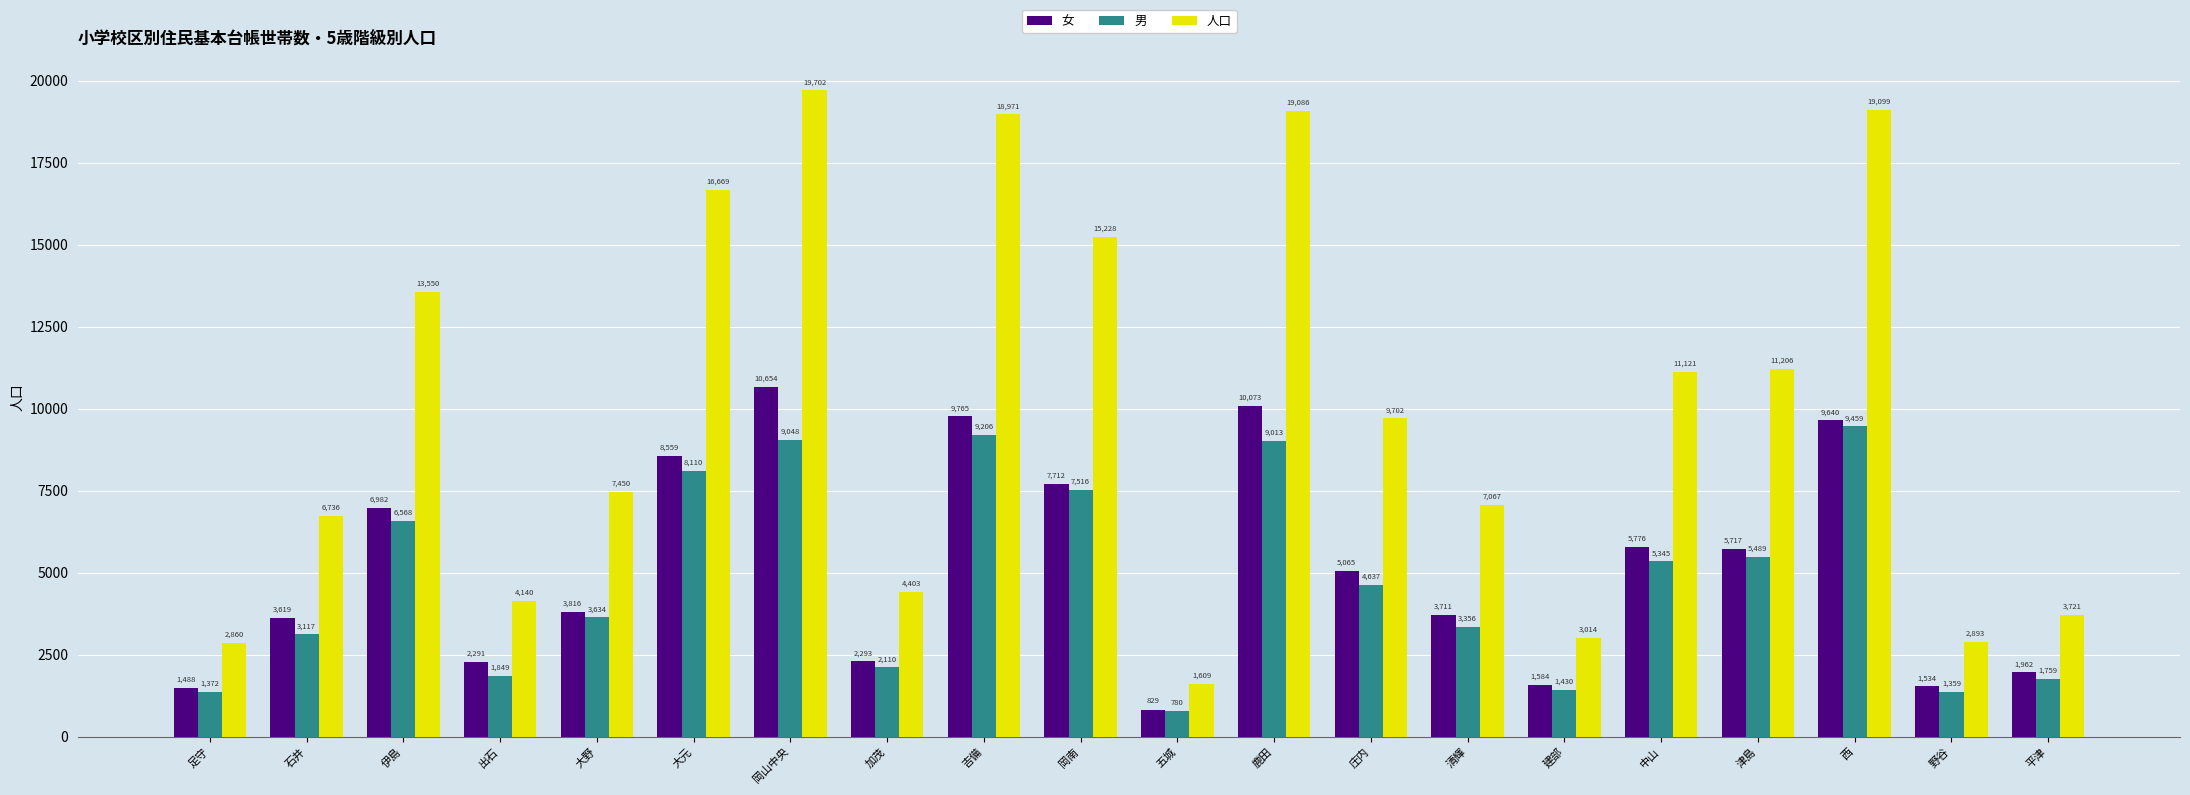

What is the value of the 女 bar at the 18th from the left?

9640